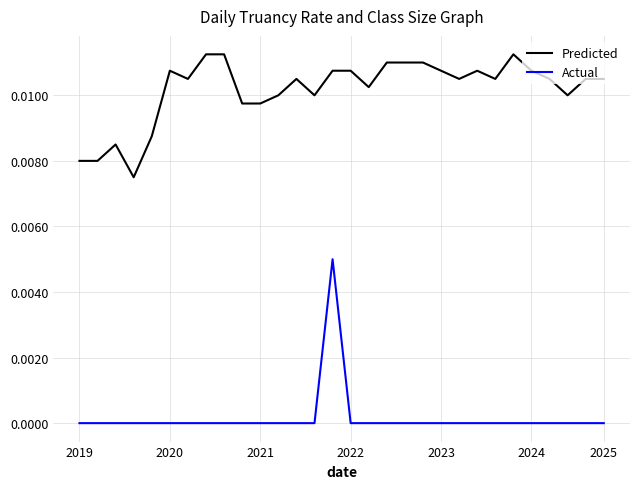

True or false: Predicted and Actual cross at least once.

False